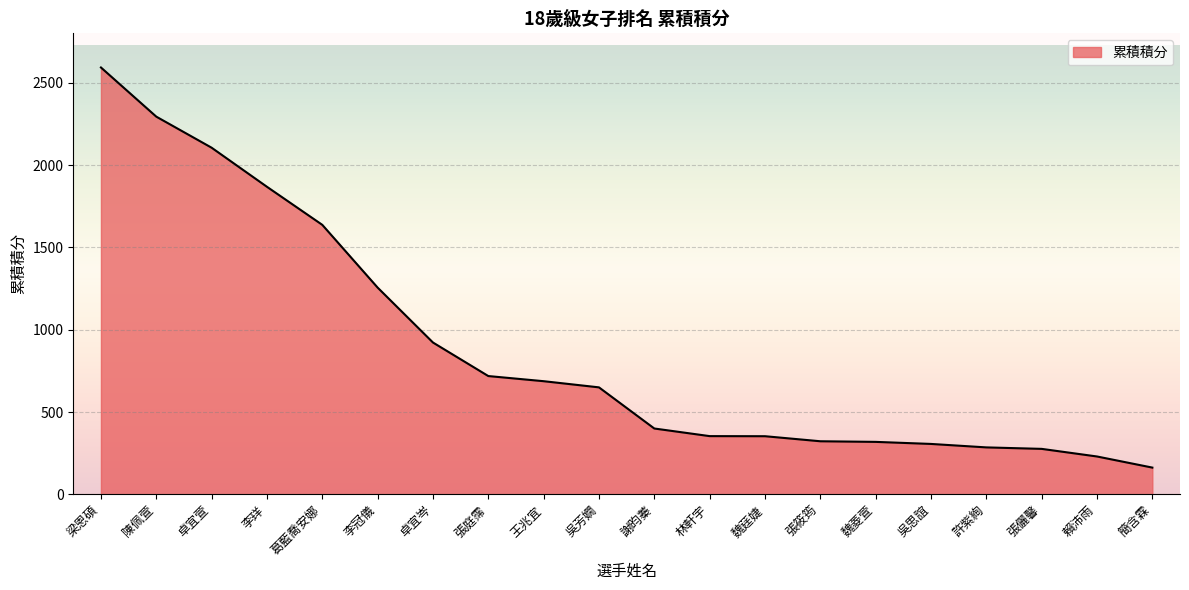

True or false: the data shows 57.9 at 賴沛雨.

False